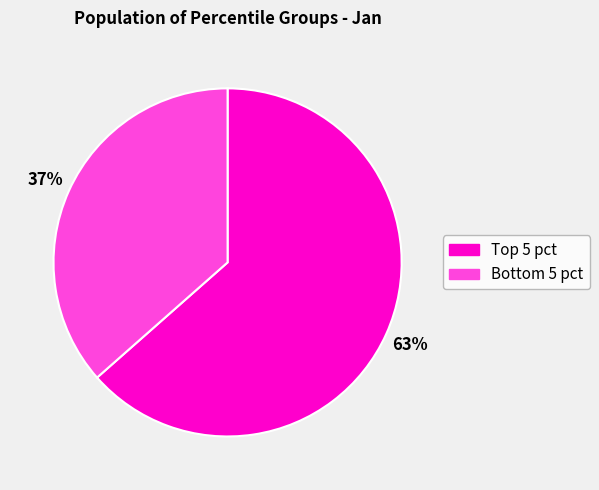

Is there a majority slice in this chart?

Yes